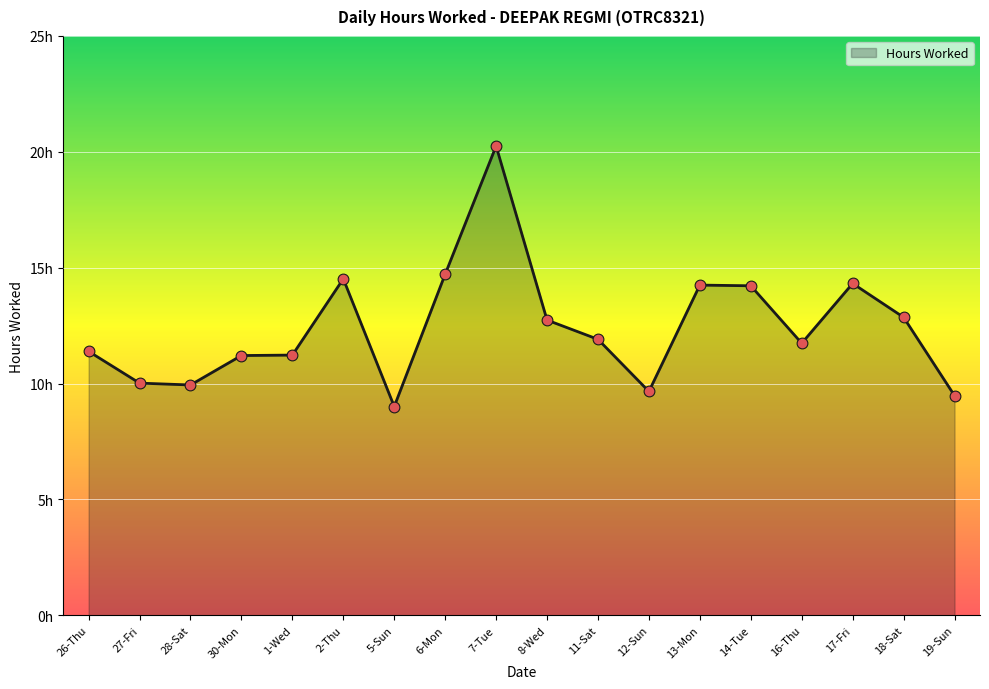

Which series reaches the maximum Y coordinate?

Hours Worked (line)